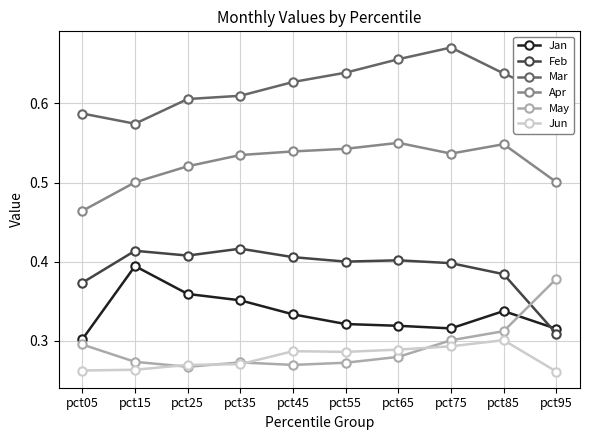

Is the value of Feb at pct75 greater than the value of Apr at pct55?

No